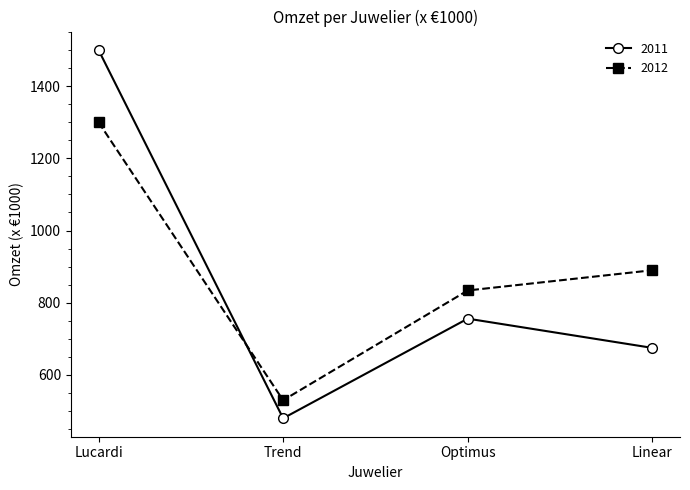

Which series ends up on top after the final intersection of 2012 and 2011?

2012